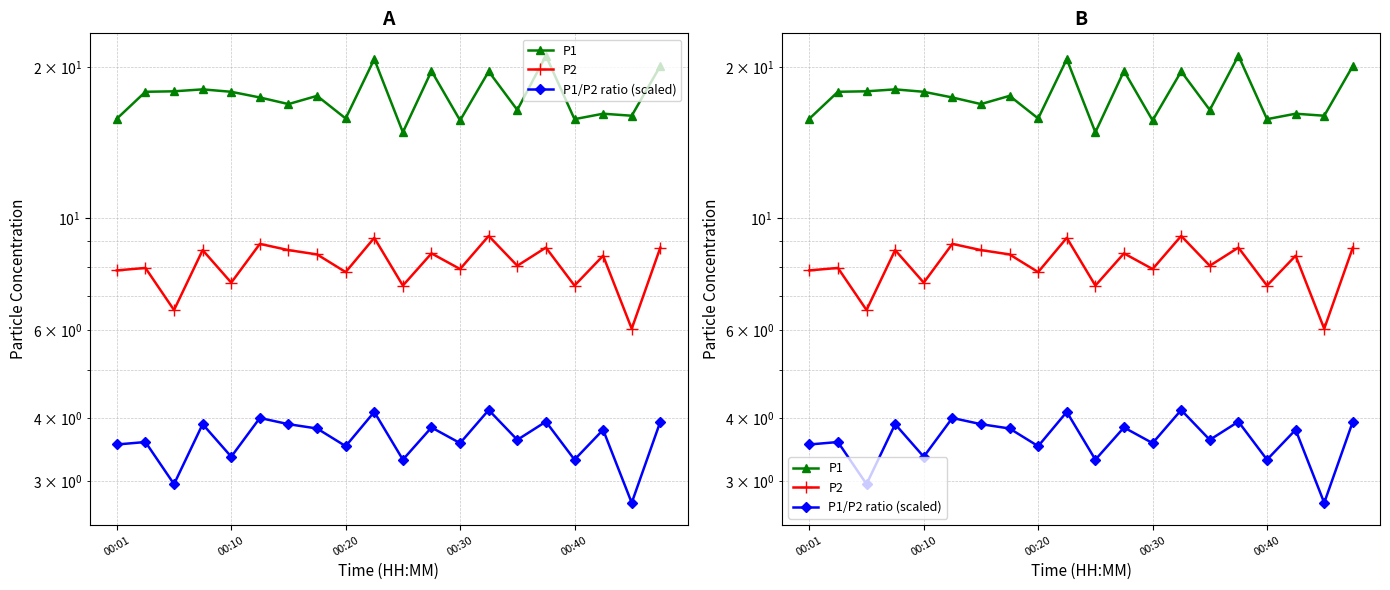

True or false: P2 and P1 cross at least once.

False